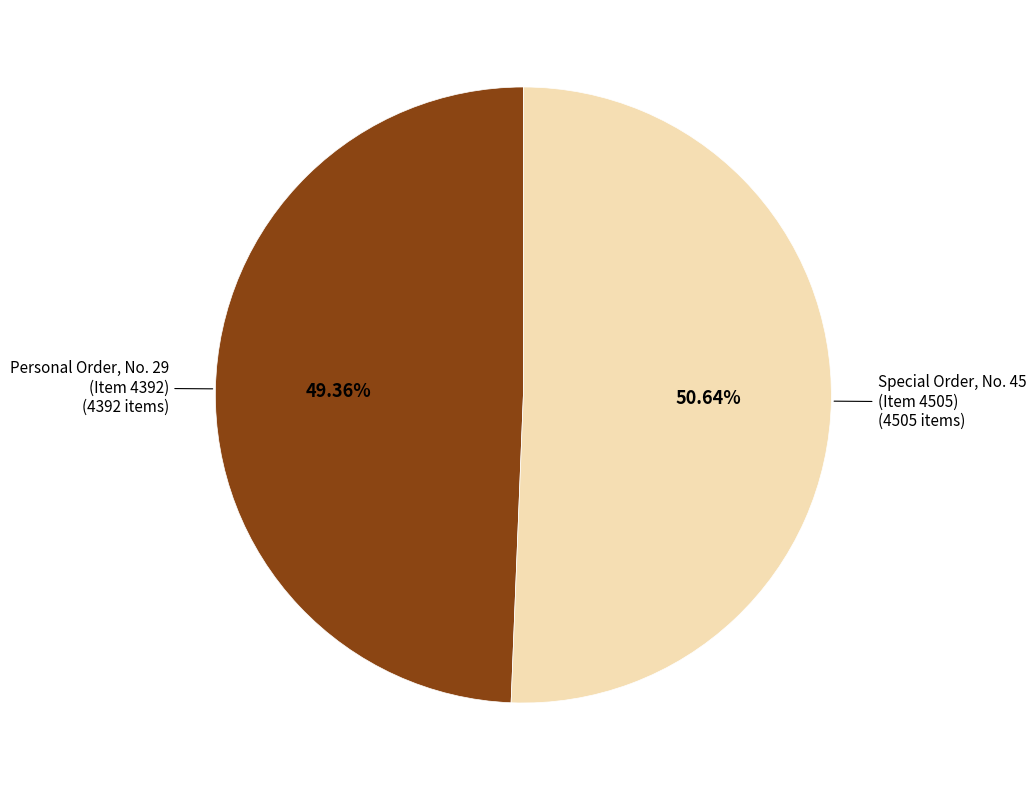

Rank the categories by value from lowest to highest.

Personal Order, No. 29 (Item 4392), Special Order, No. 45 (Item 4505)